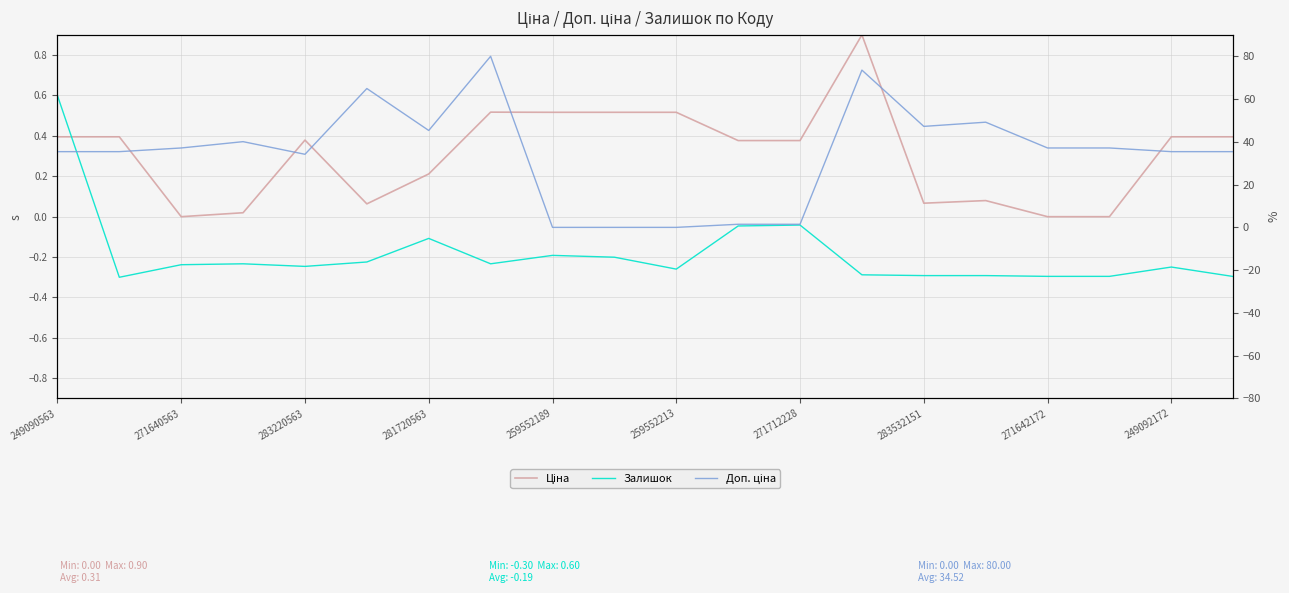

What is the difference between the maximum and second lowest values in the Залишок series?

0.9